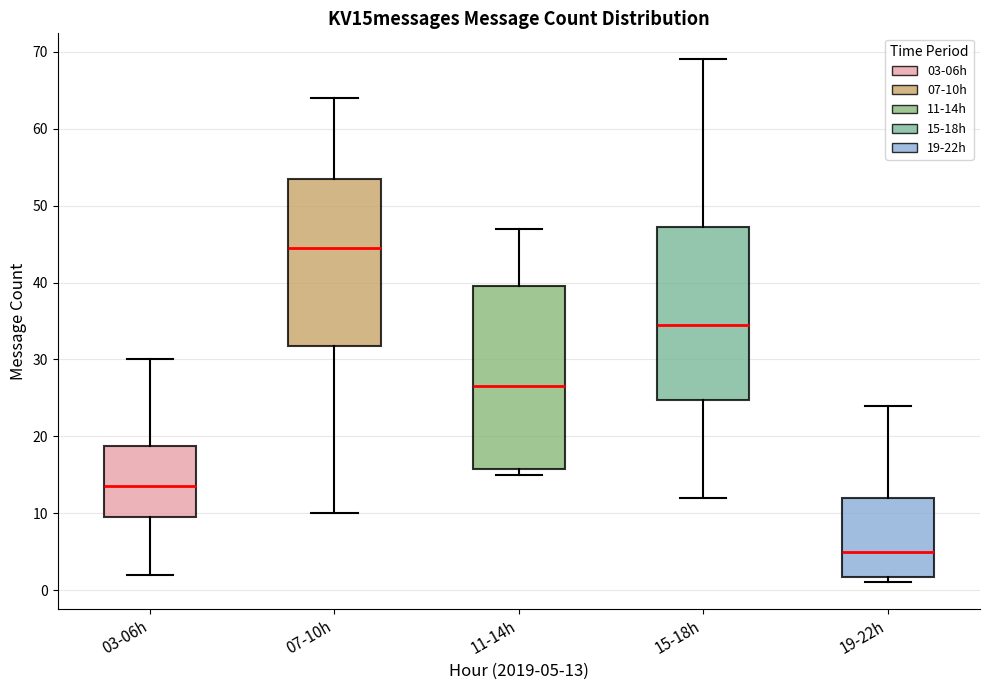

Where does the upper whisker of the box for 15-18h end on the y-axis? The values are not printed on the chart, so give them approximately, as read against the axis.

69